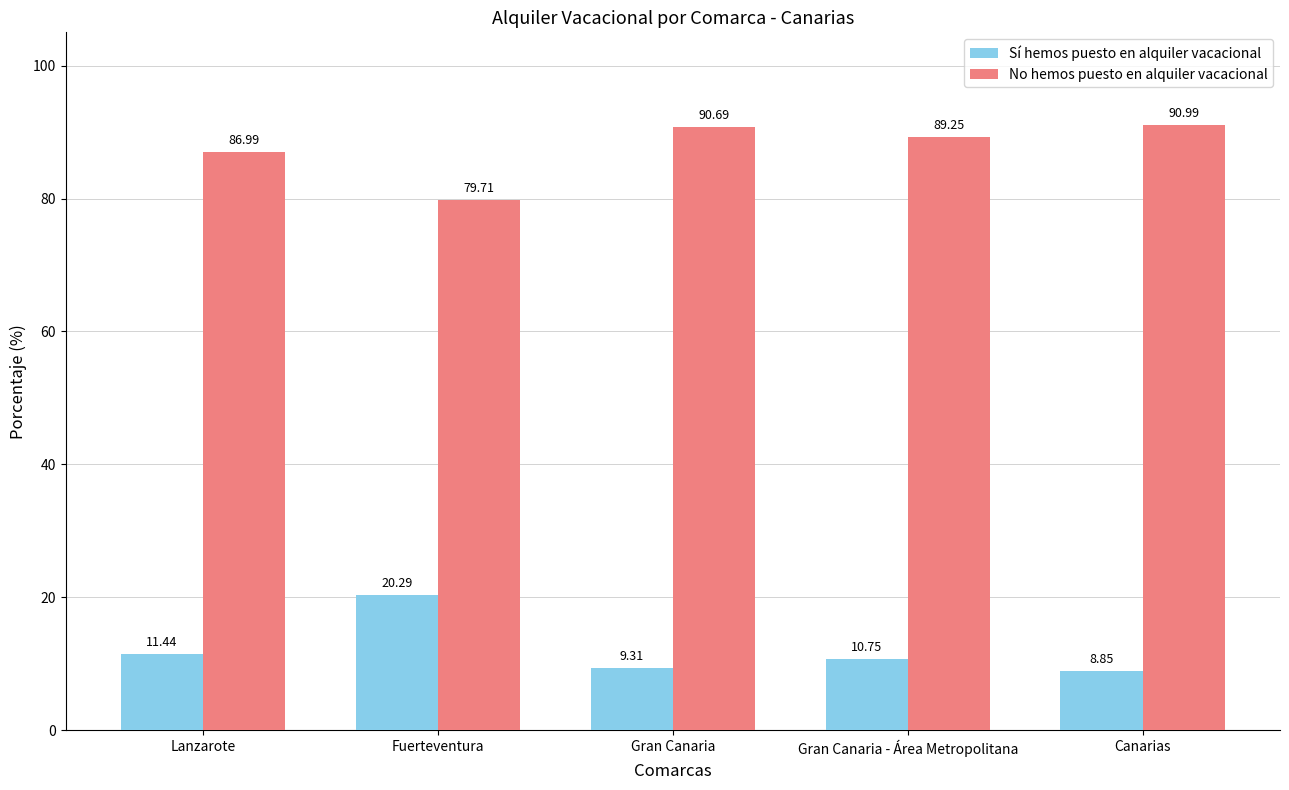

Between Lanzarote and Gran Canaria - Área Metropolitana, which series saw the biggest shift?

No hemos puesto en alquiler vacacional